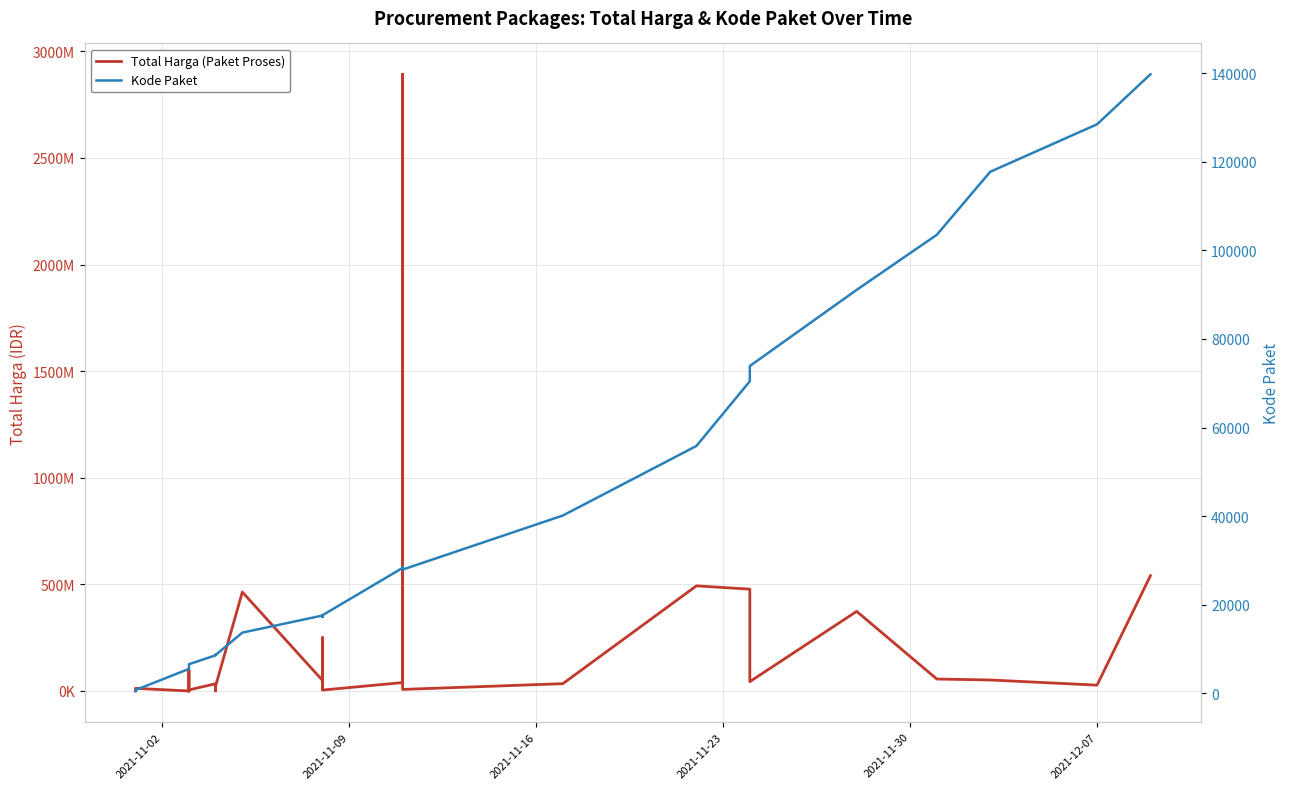

The value of Kode Paket at 2021-11-16 is 3667. True or false?

False